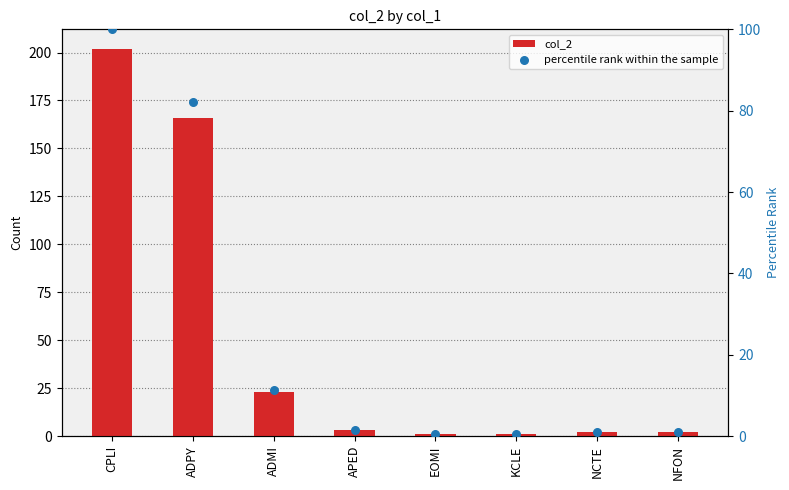

At how many categories does at least one series exceed 108?

2